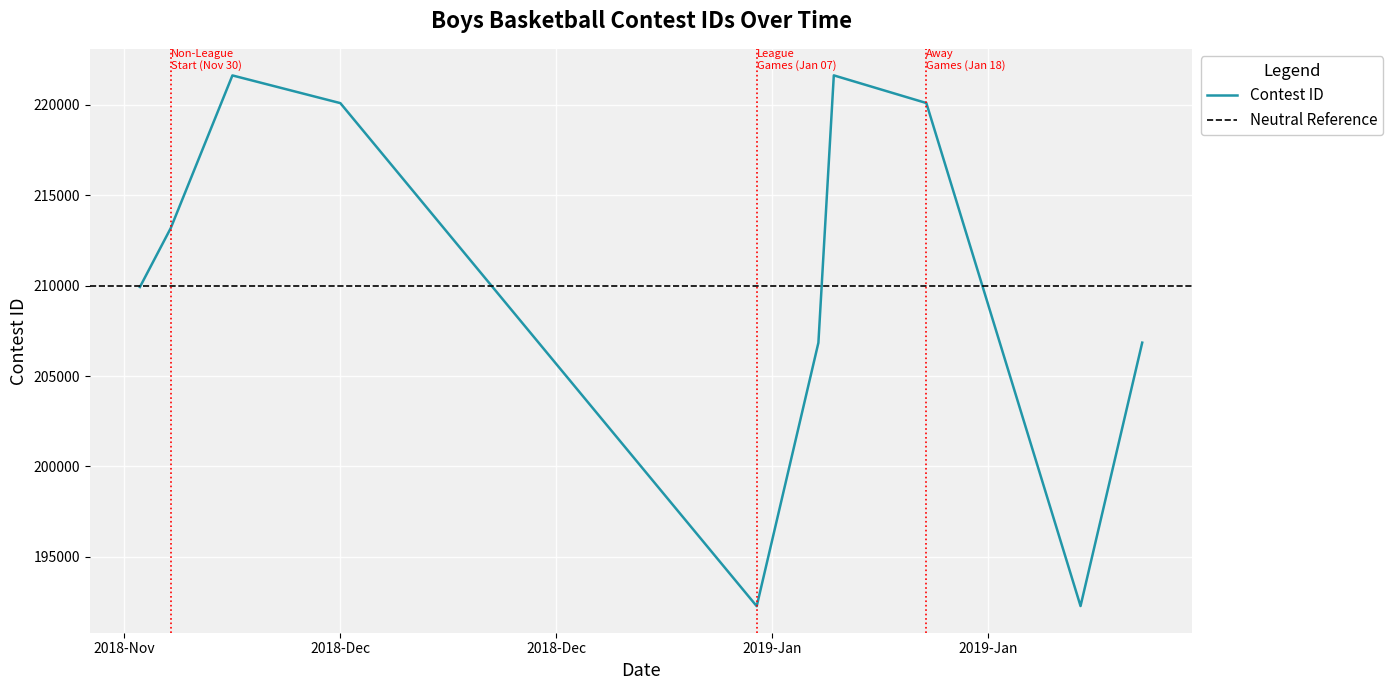

What is the average value?

210473